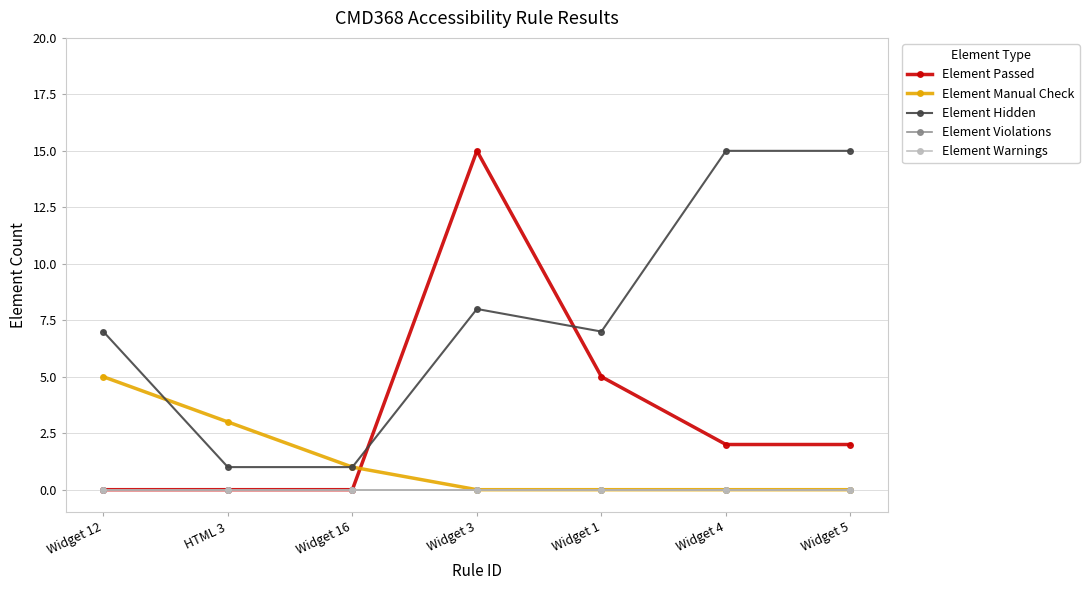

Is this an area chart (filled region under the line)?

No